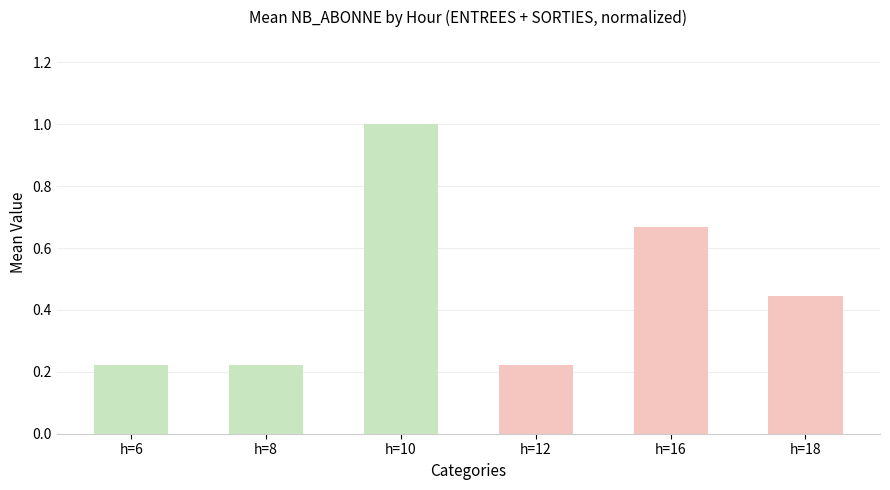

Count the number of categories in the chart.

6